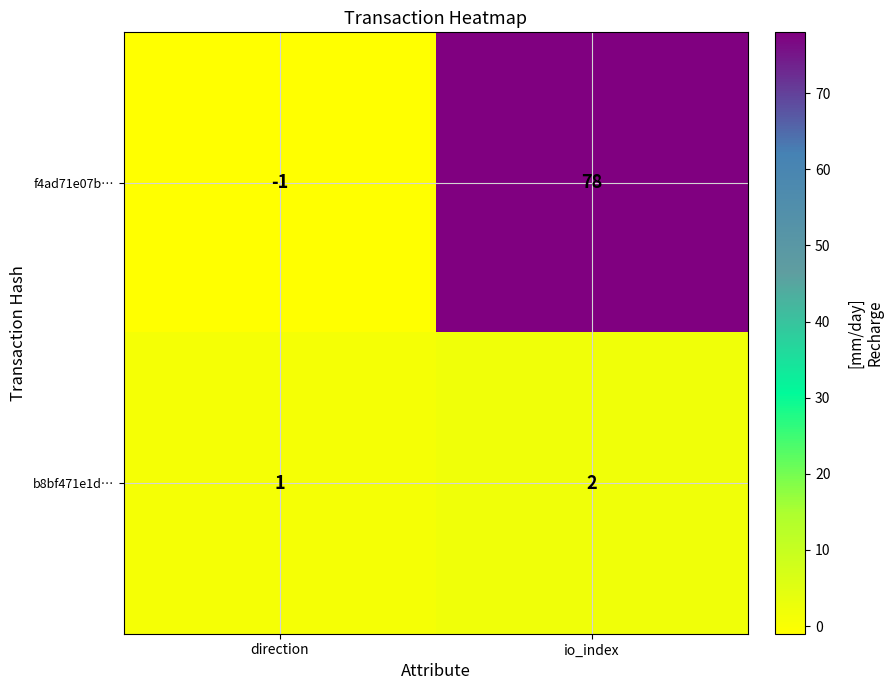

At how many categories does at least one series exceed 55?

1